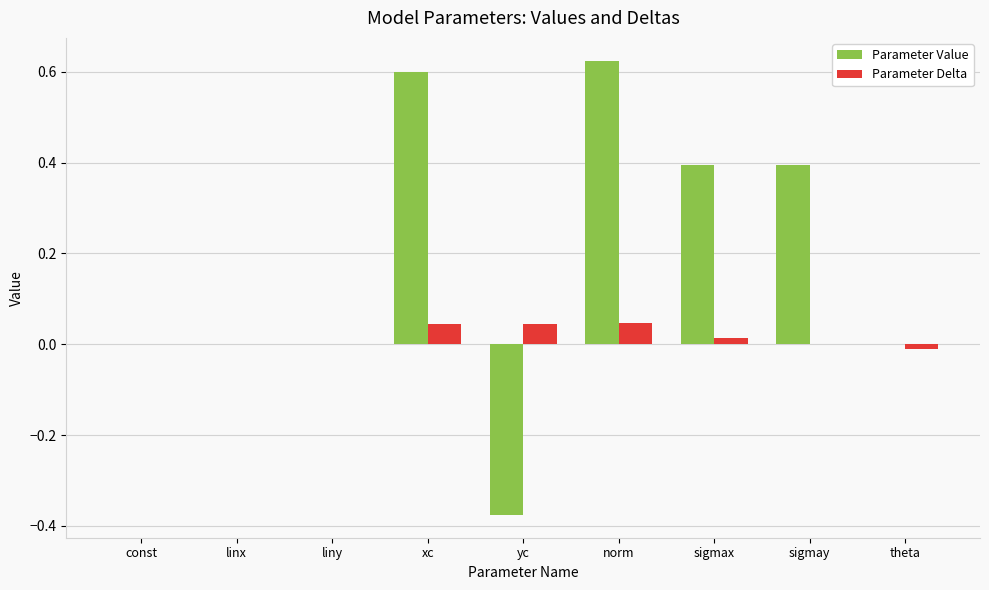

What is the sum of all Parameter Value values?

1.6